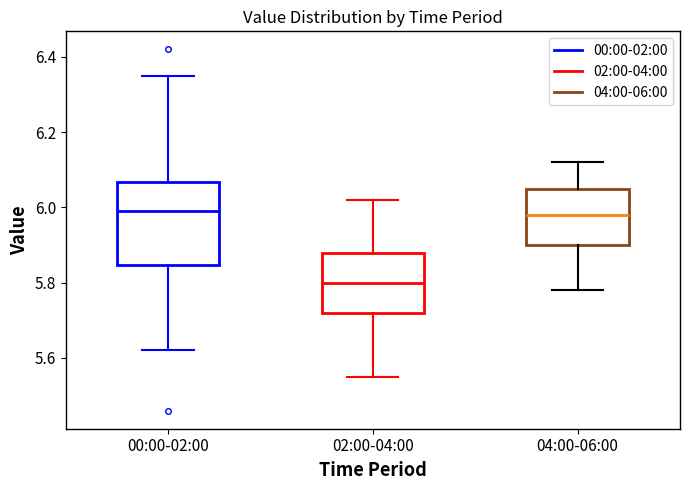

Which box is the tallest, from its lower edge to its upper edge?

00:00-02:00